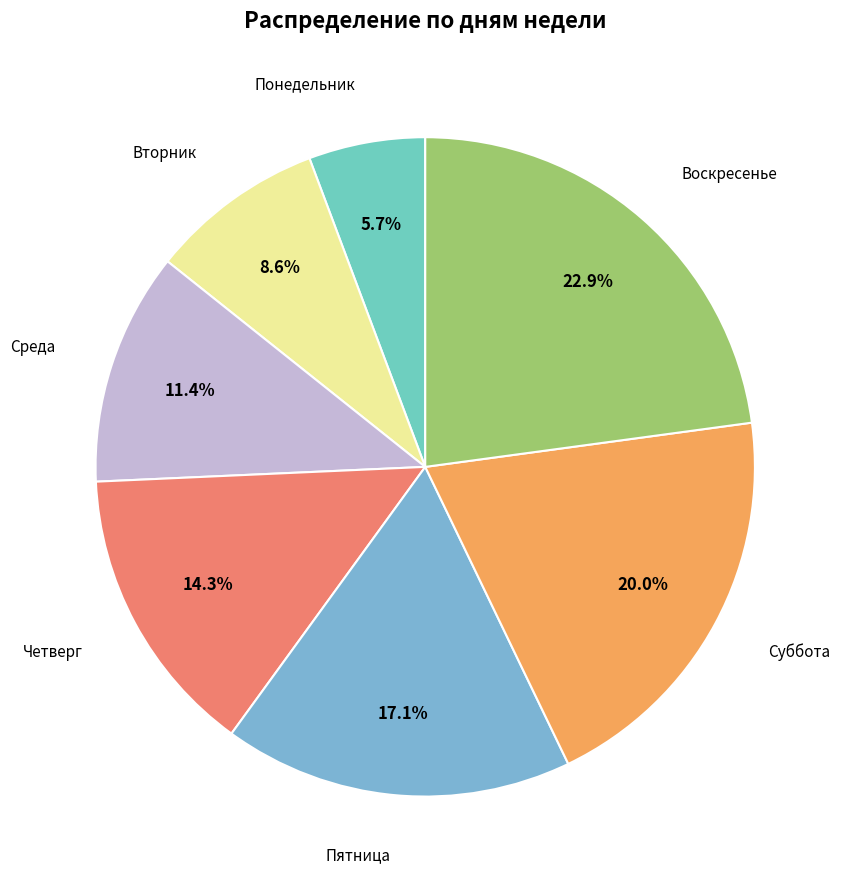

How much of the chart is everything except Понедельник?

94.3%